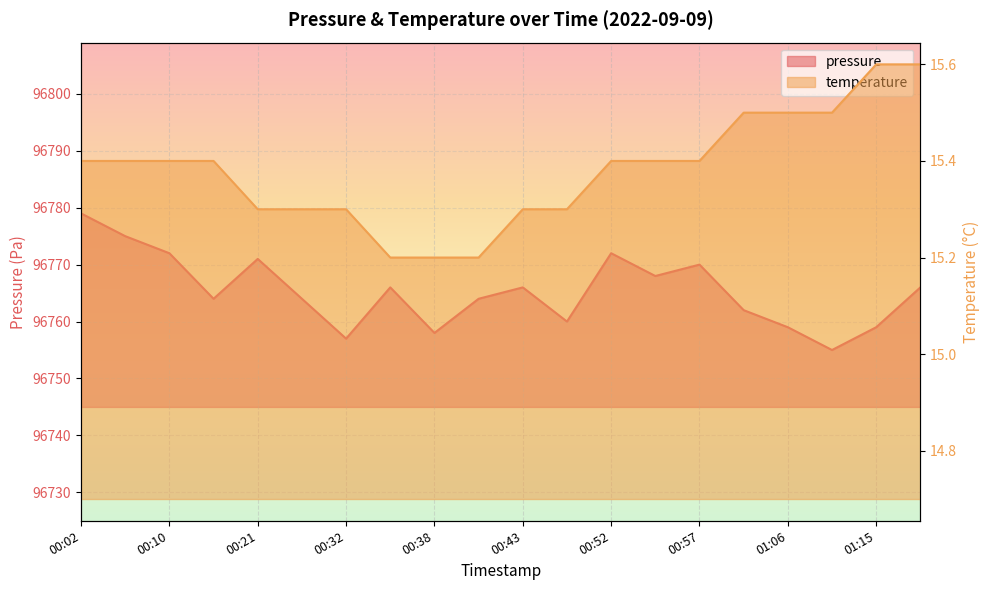

What is the sum of the pressure values at 00:10 and 01:15?

193531.0